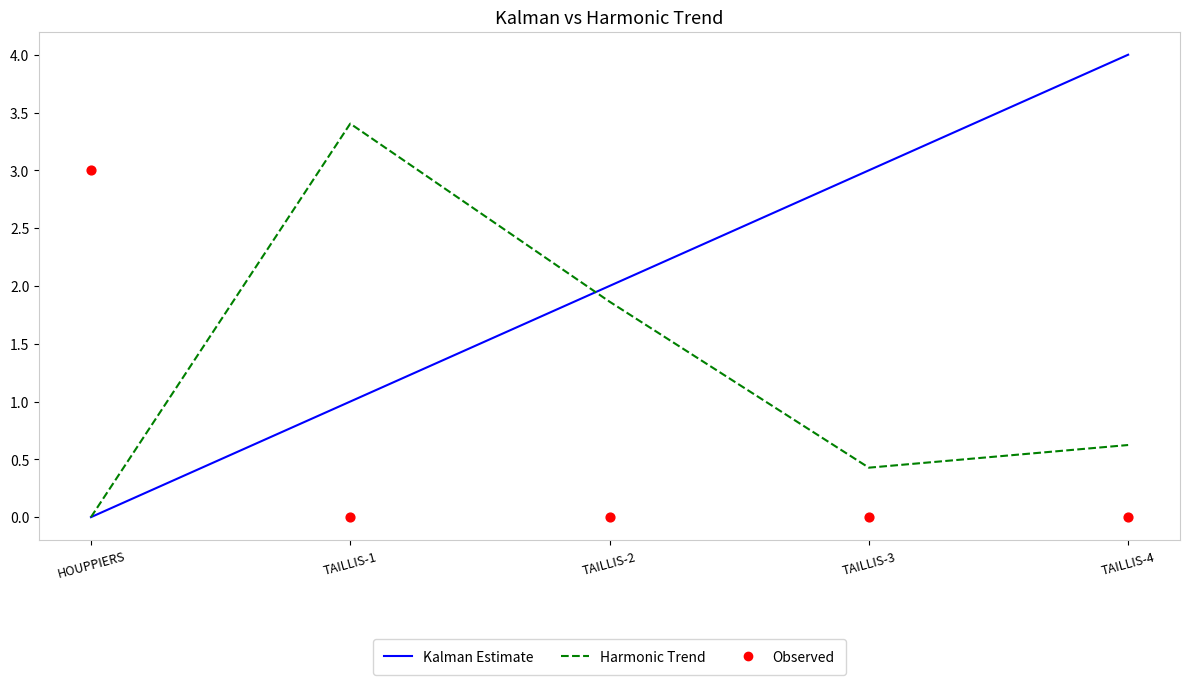

Which series contains the lowest Y value?

Kalman Estimate